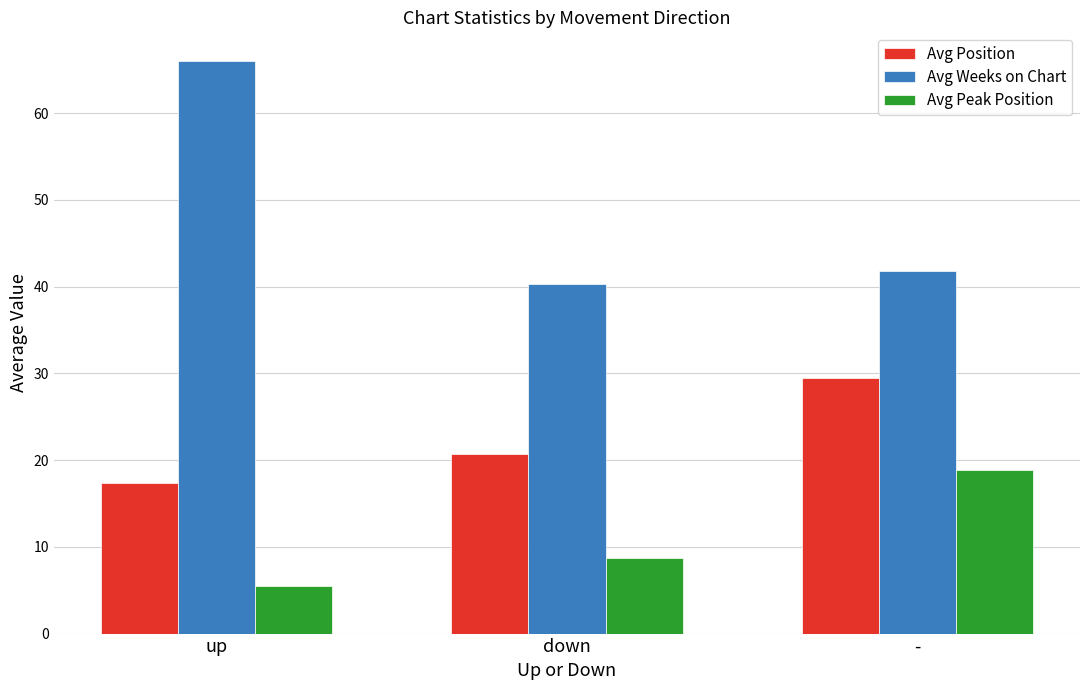

How many data points in Avg Position are above 20?

2